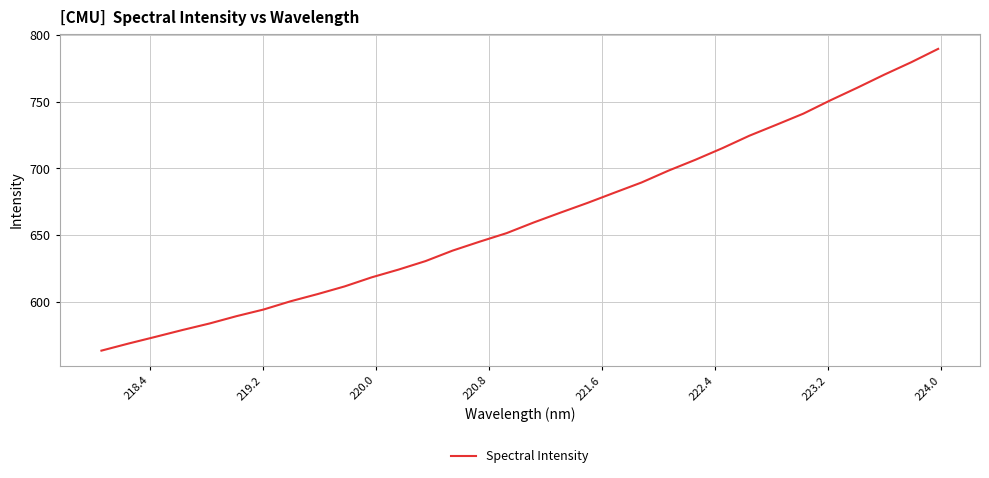

What is the difference between the maximum and second lowest values?

221.1